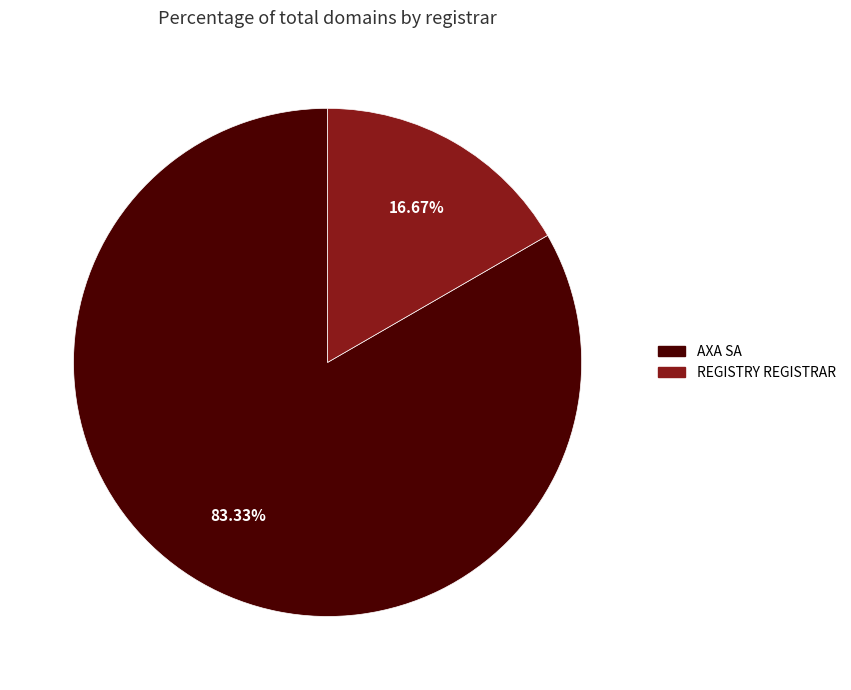

Does AXA SA account for over 50% of the chart?

Yes